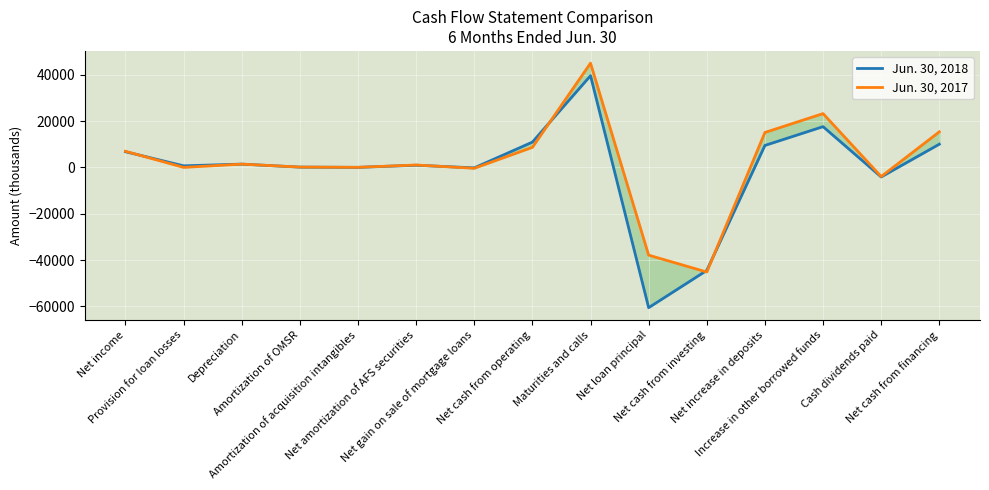

What is the maximum value shown in the chart?

45021